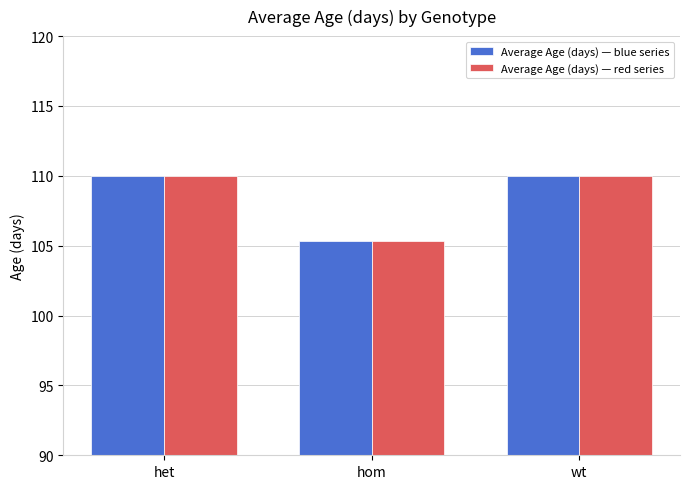

Is it true that Average Age (days) — red series equals 189.7 at wt?

False